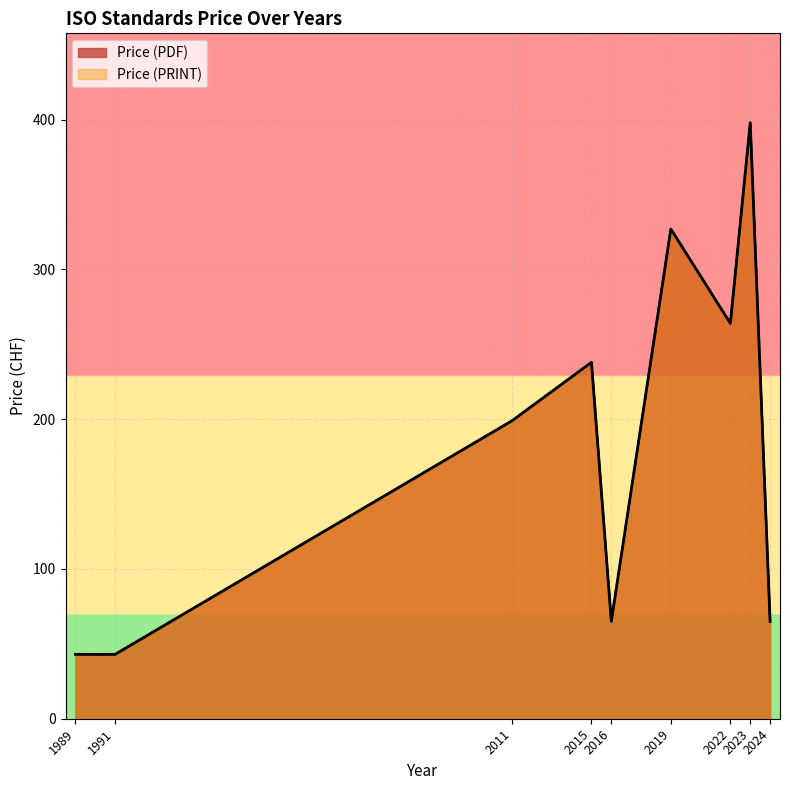

What is the total value across all series at 2011?

398